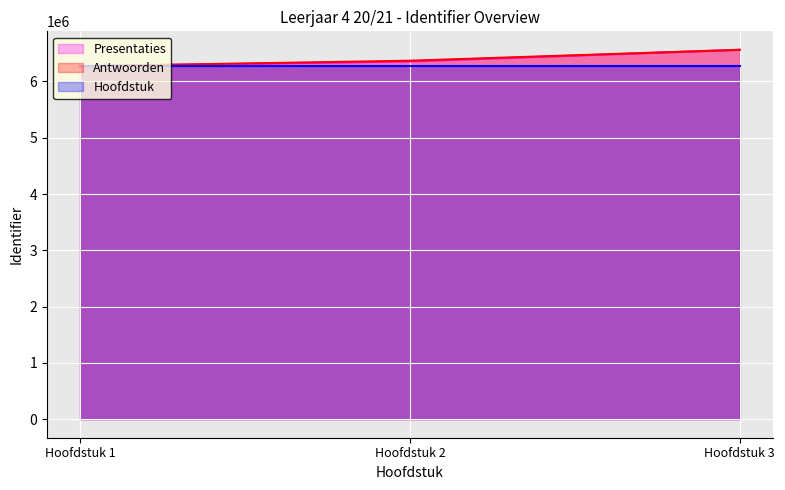

Which has a higher value, Hoofdstuk 2 or Hoofdstuk 1?

Hoofdstuk 2